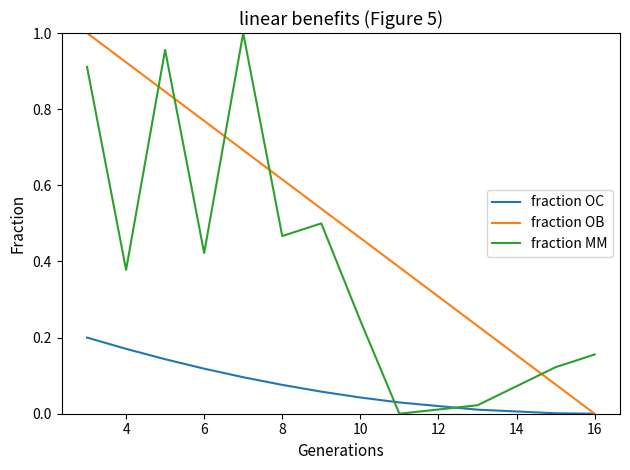

Is this an area chart (filled region under the line)?

No